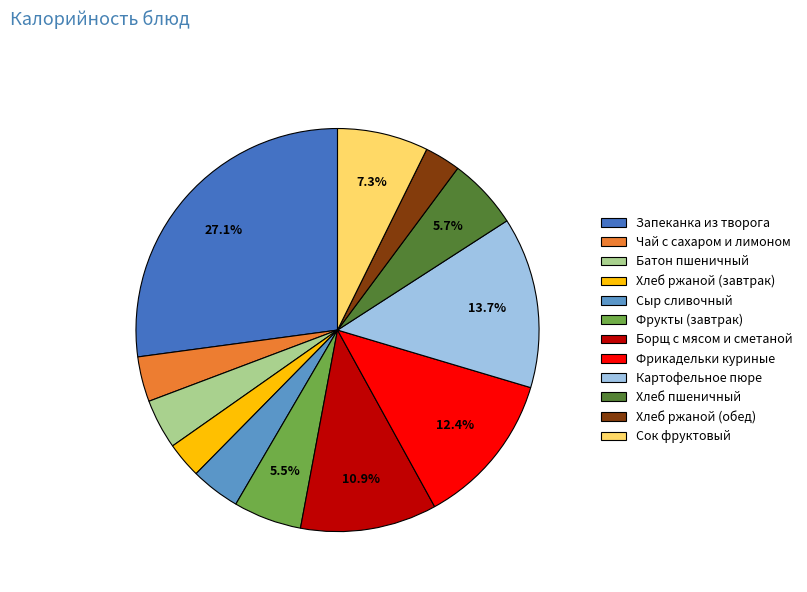

Does Запеканка из творога represent more than half of the total?

No